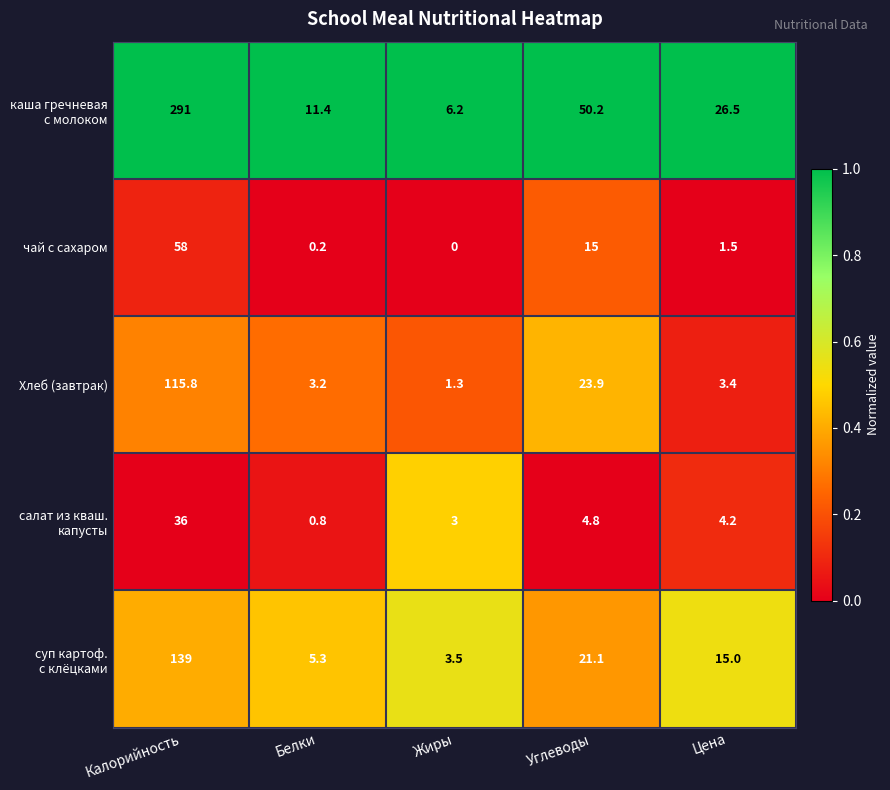

True or false: Хлеб (завтрак) has a value of 169.5 at Калорийность.

False